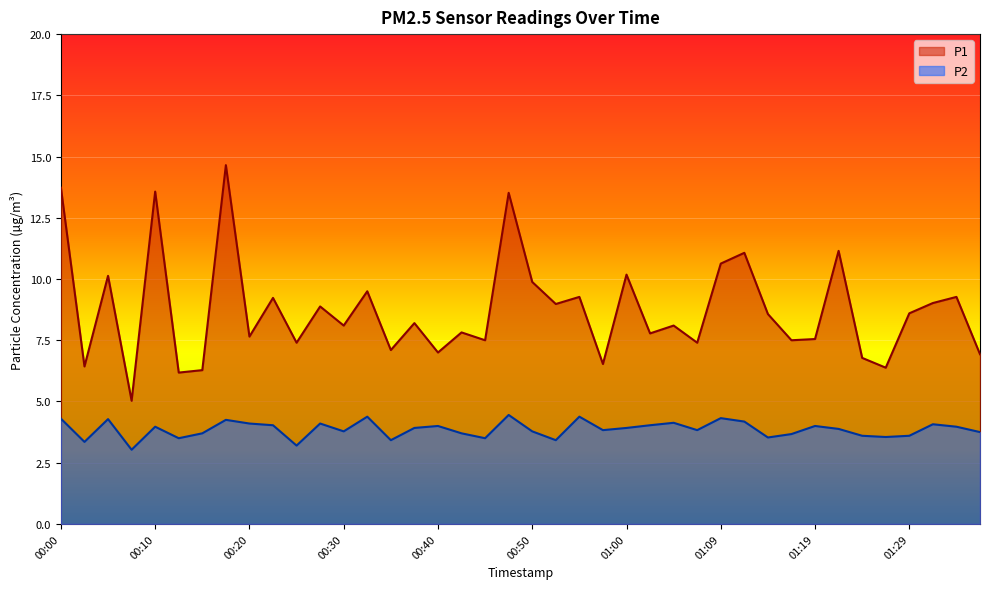

At 01:17, list the series in order from smallest to largest.

P2, P1